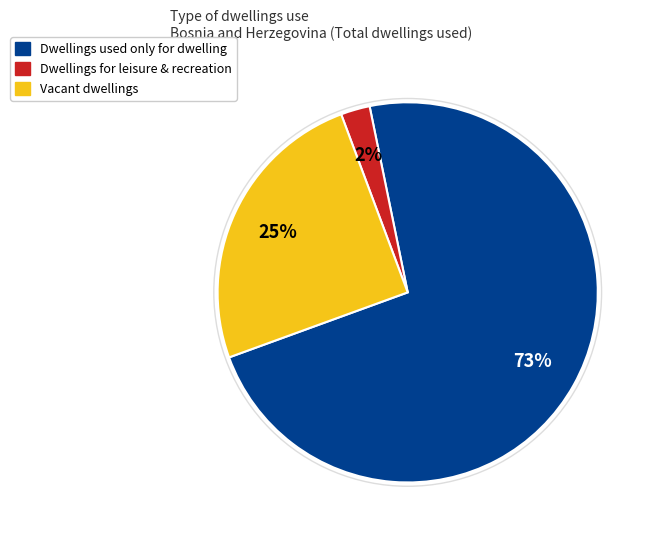

Is there a majority slice in this chart?

Yes